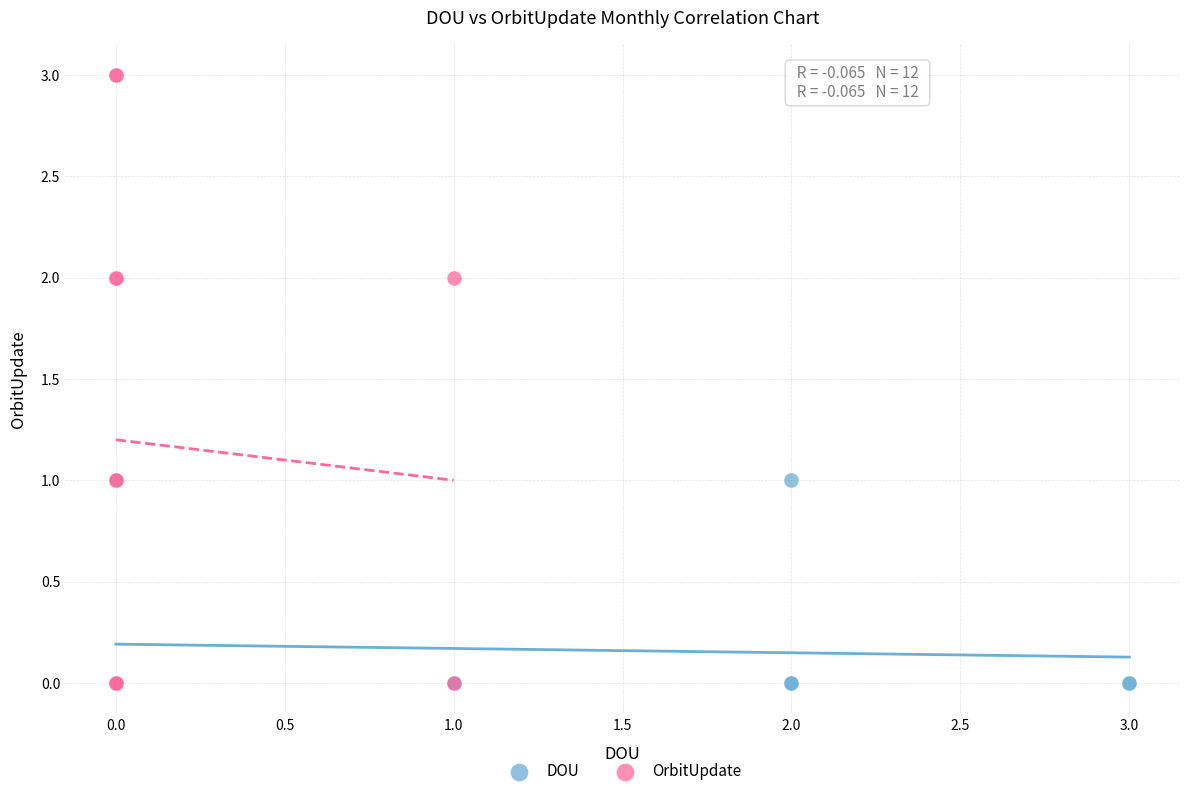

Which series contains the highest Y value?

OrbitUpdate